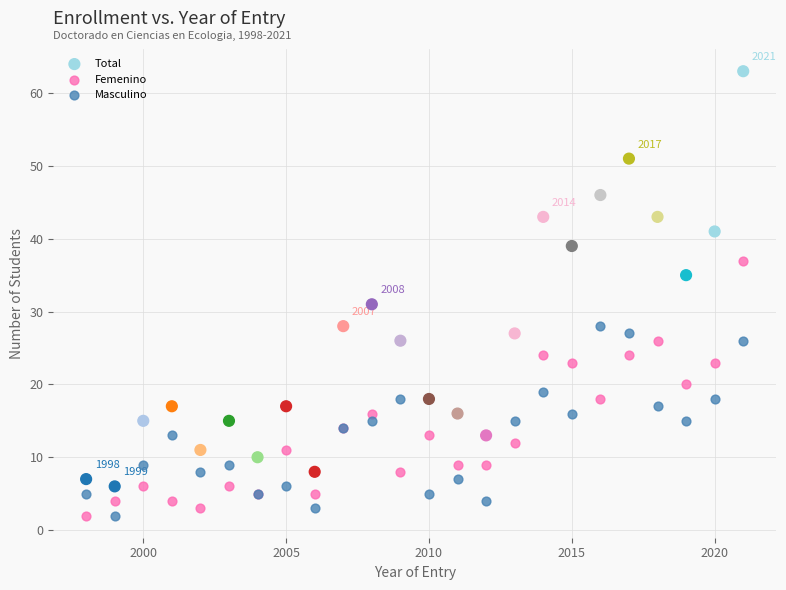

Which series contains the highest Y value?

Total